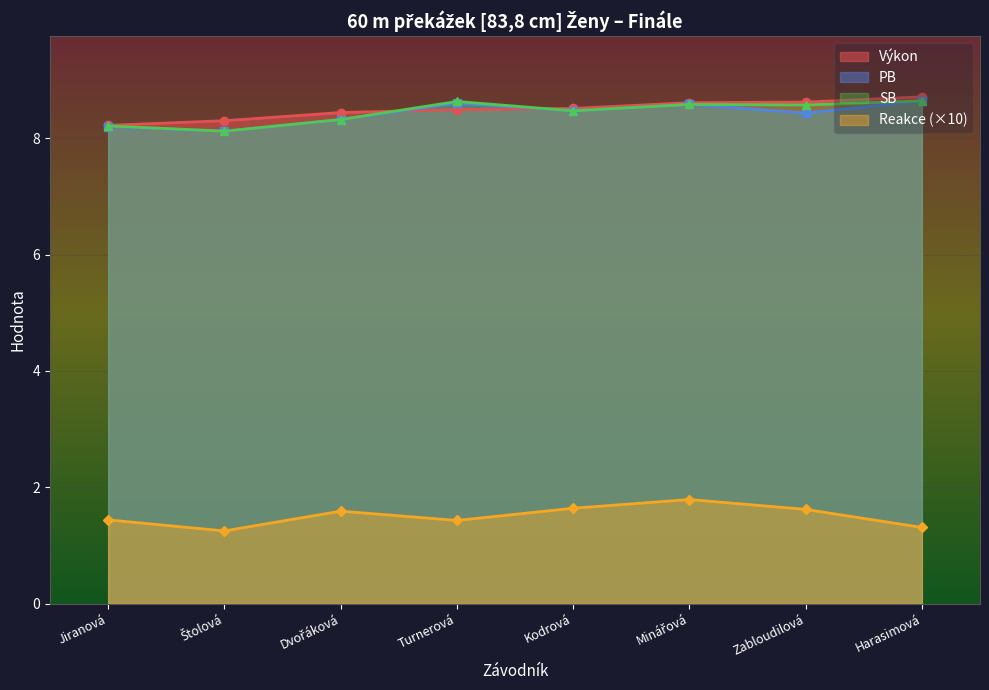

True or false: Pořadí has more than 2 points higher than both neighbors.

False